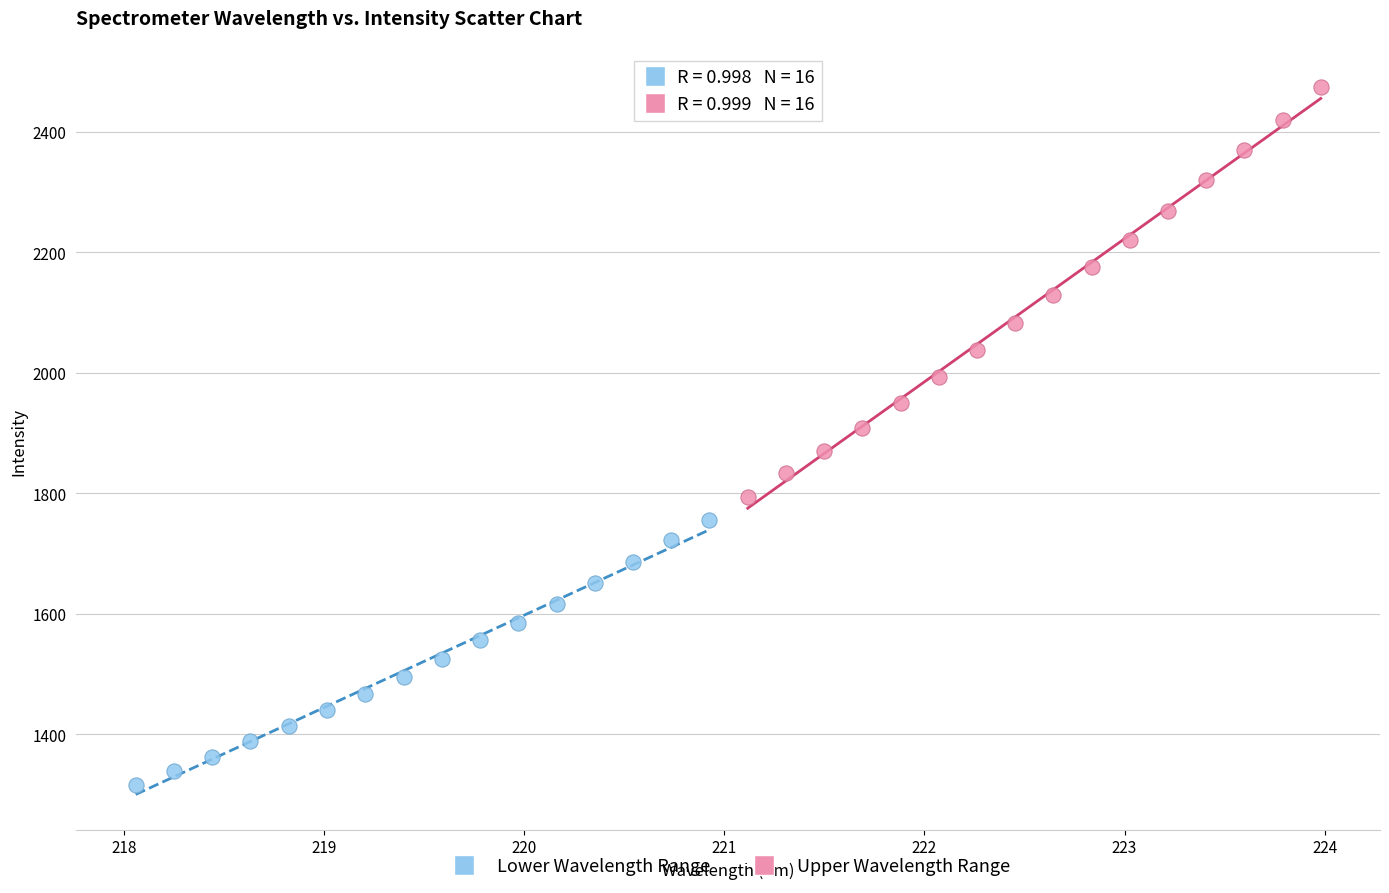

Which series contains the highest Y value?

Upper Wavelength Range